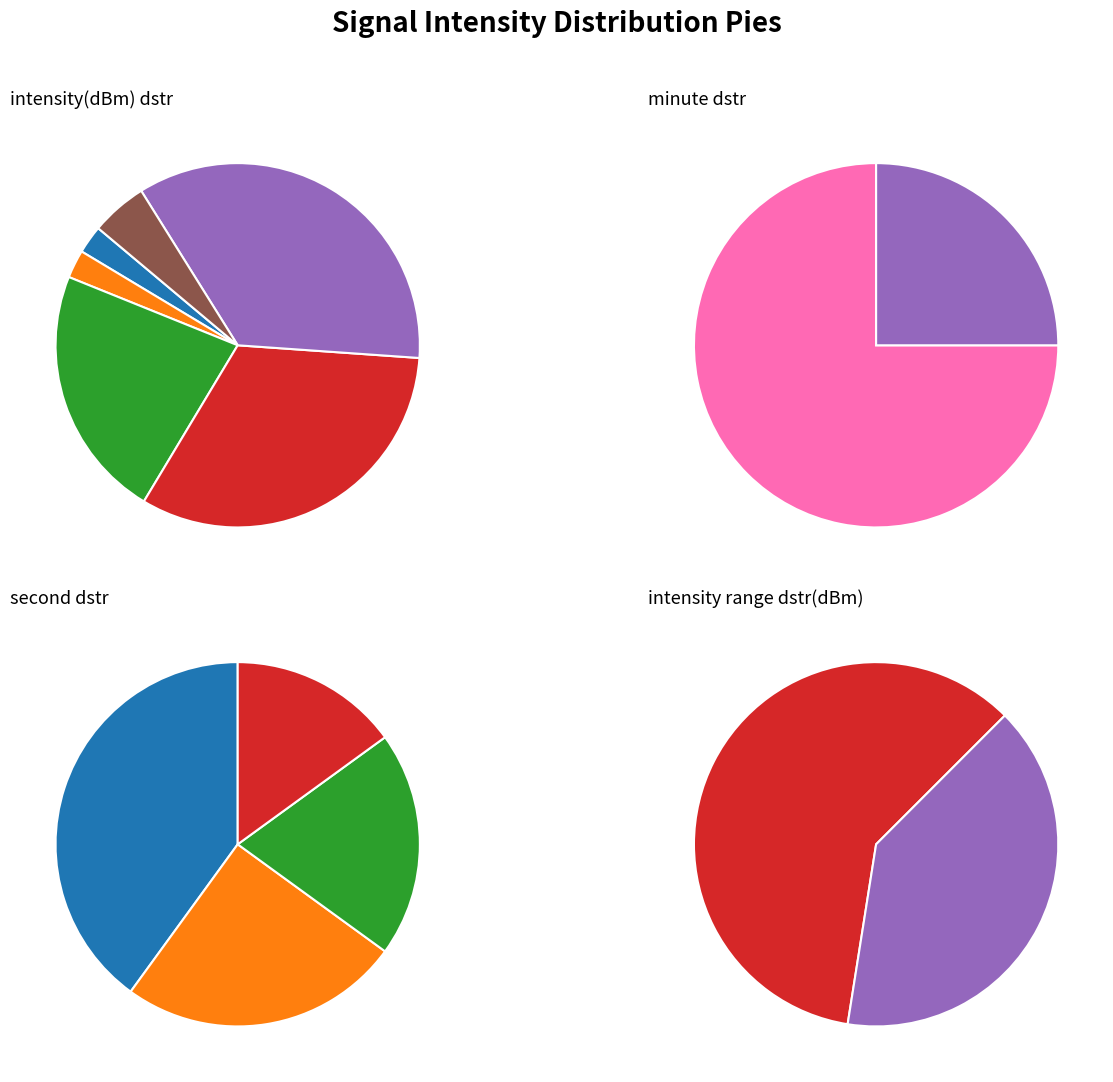

To the nearest percent, what is the combined percentage of 9 and 2?

5%